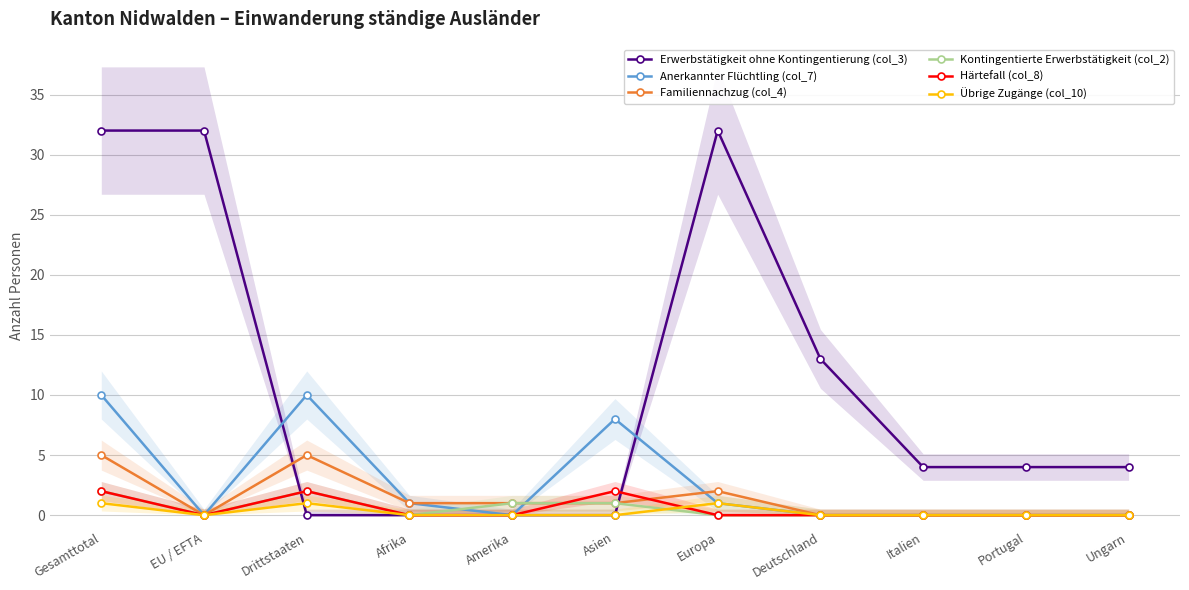

Which series has the largest total across all categories?

Erwerbstätigkeit ohne Kontingentierung (col_3)